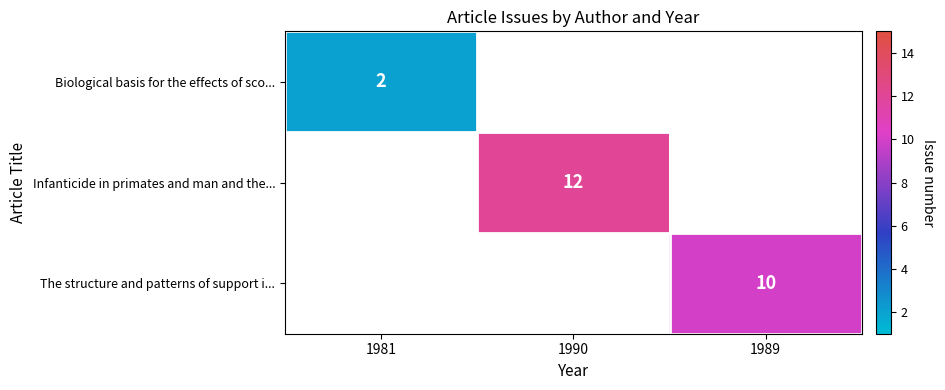

What is the maximum value shown in the chart?

12.0